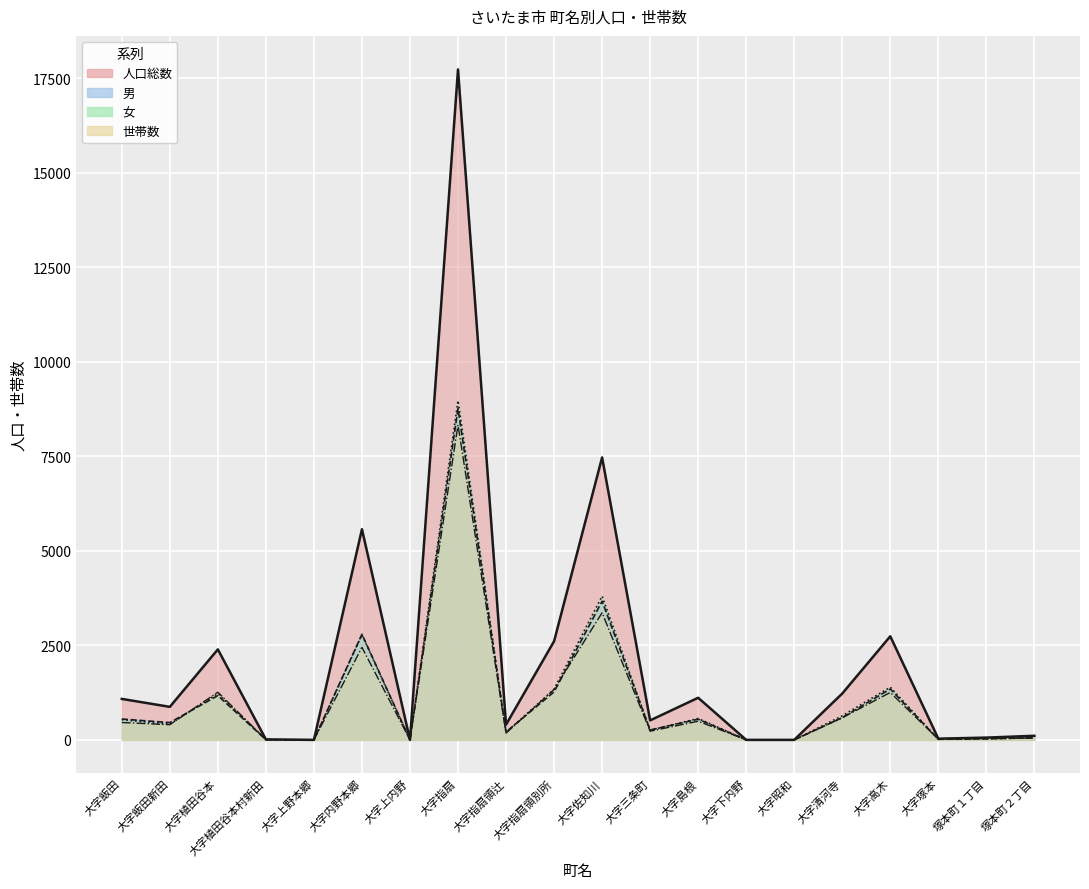

What is the difference between the second highest and minimum values in the 世帯数 series?

3361